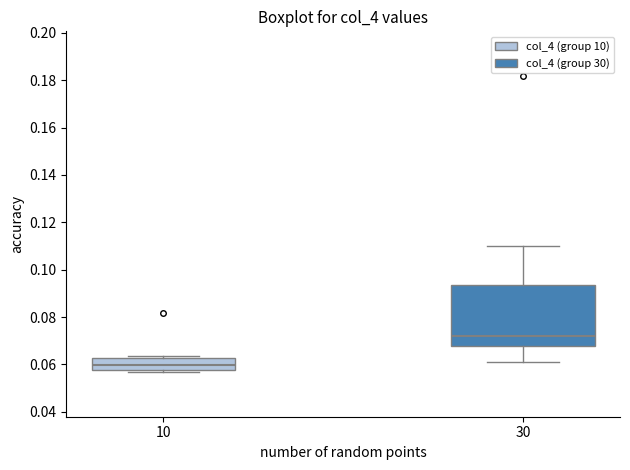

Which box is the tallest, from its lower edge to its upper edge?

30